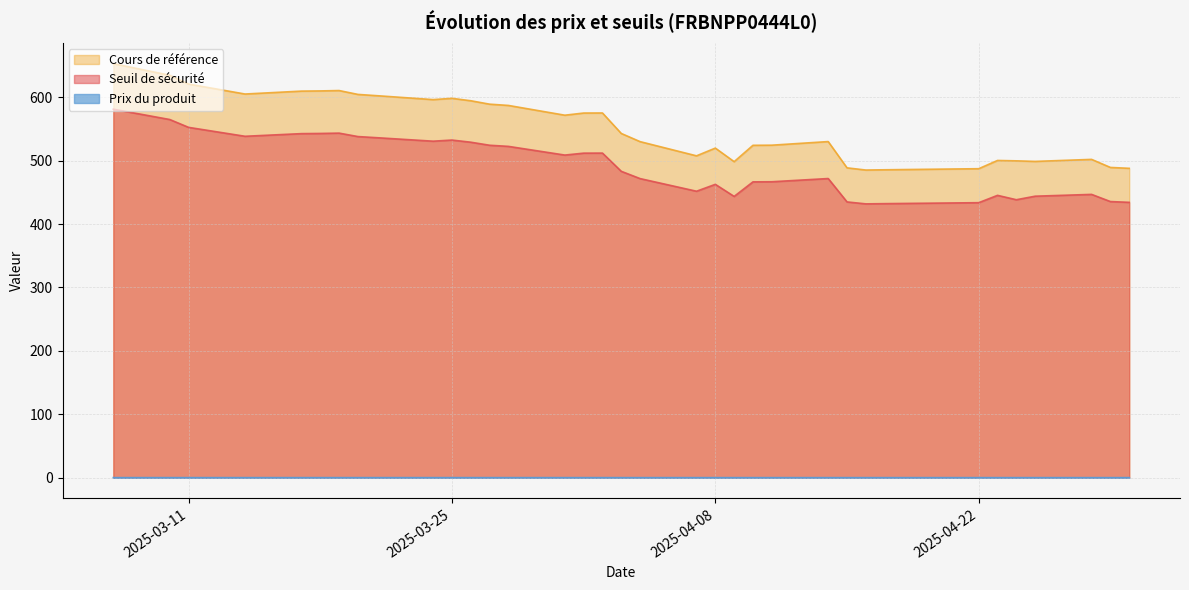

What is the sum of the Seuil de sécurité values at 2025-04-30 and 2025-04-10?

900.8